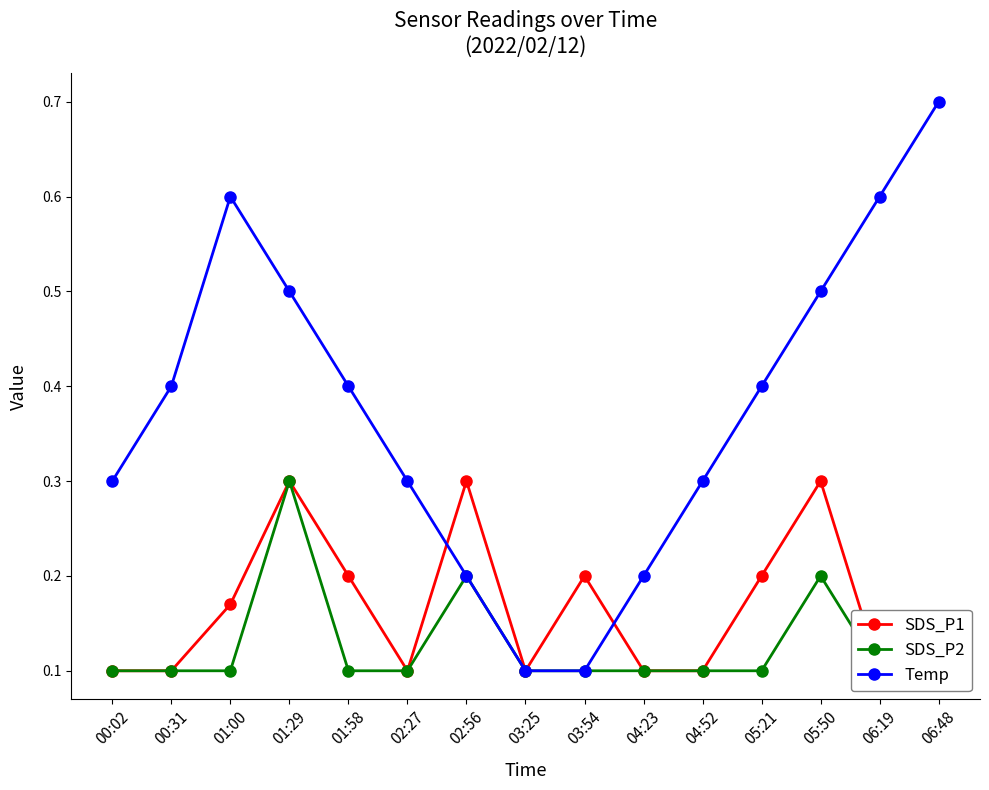

The value of SDS_P2 at 00:31 is 0.1. True or false?

True